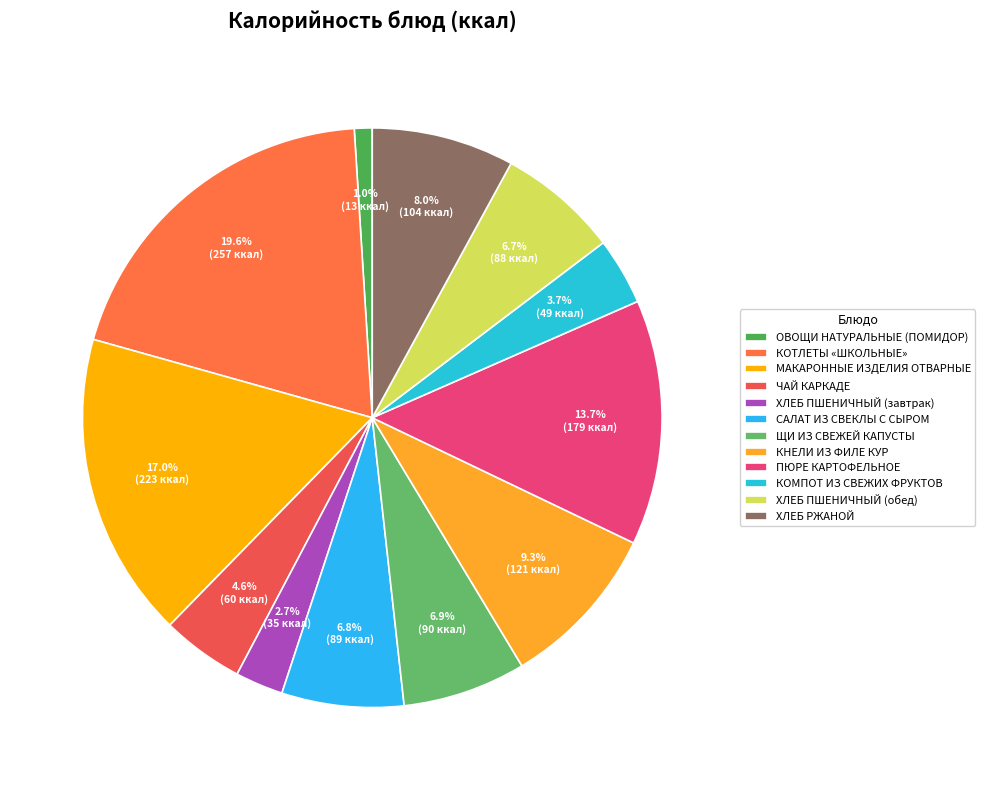

Between ХЛЕБ ПШЕНИЧНЫЙ (обед) and САЛАТ ИЗ СВЕКЛЫ С СЫРОМ, which is larger?

САЛАТ ИЗ СВЕКЛЫ С СЫРОМ